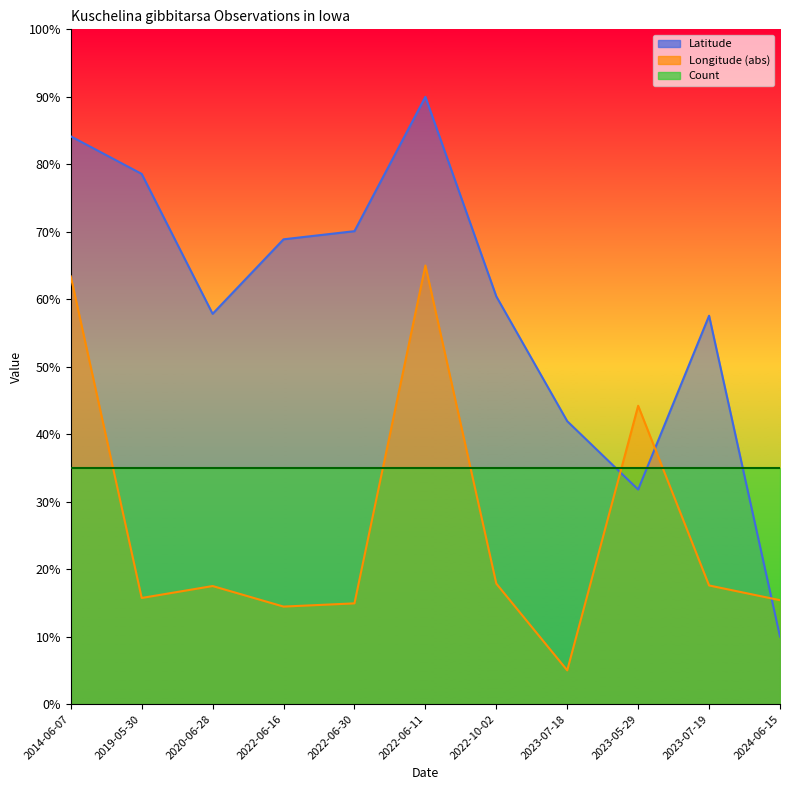

What is the difference between the maximum and minimum values in the Longitude series?

60.0